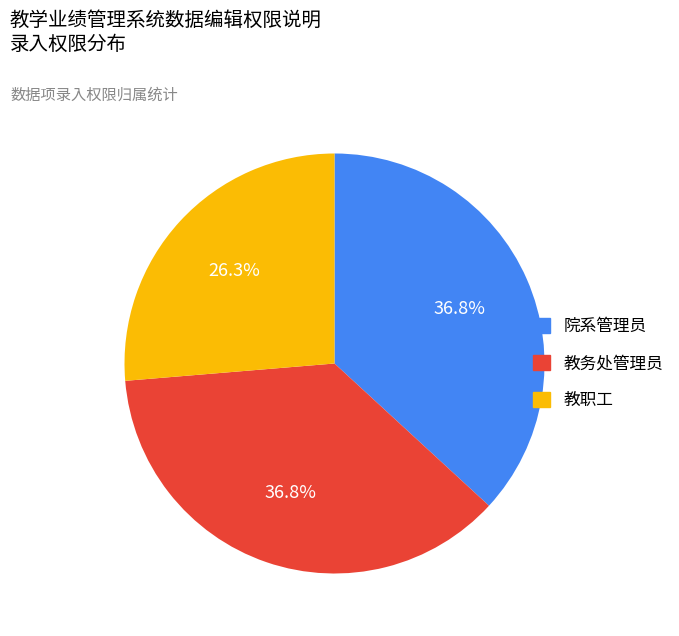

Does any single category account for the majority?

No